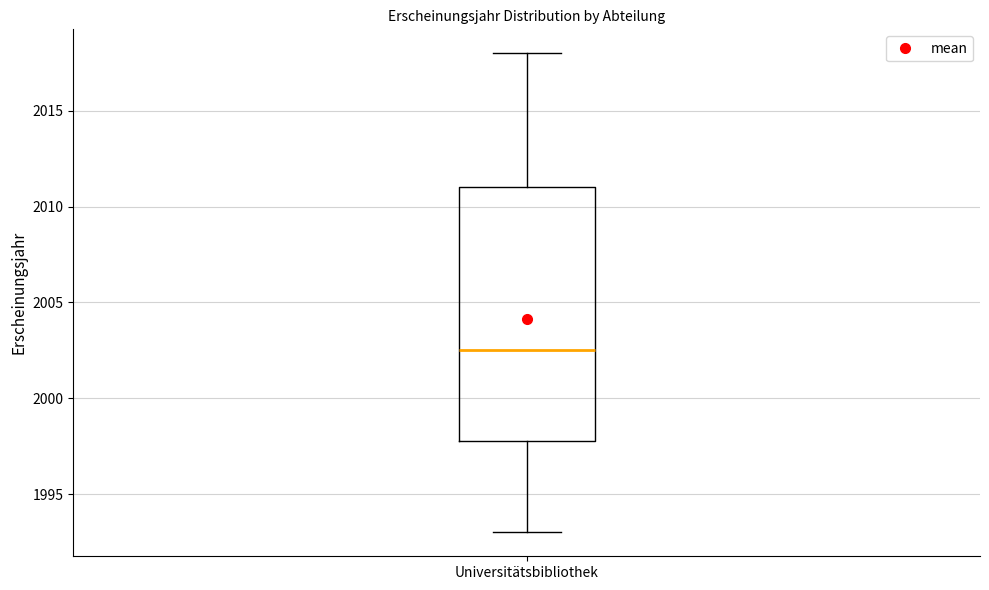

Transcribe this box plot: give where the median line is, the range the box spans, and where the two whiskers end, as read against the y-axis. The values are not printed on the chart, so give them approximately, as read against the axis.

median 2002.5, box 1998.0 to 2011.0, whiskers 1993.0 to 2018.0